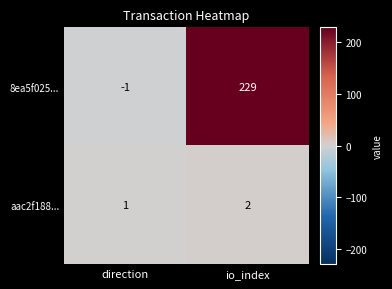

What is the sum of the 8ea5f025... values at io_index and direction?

228